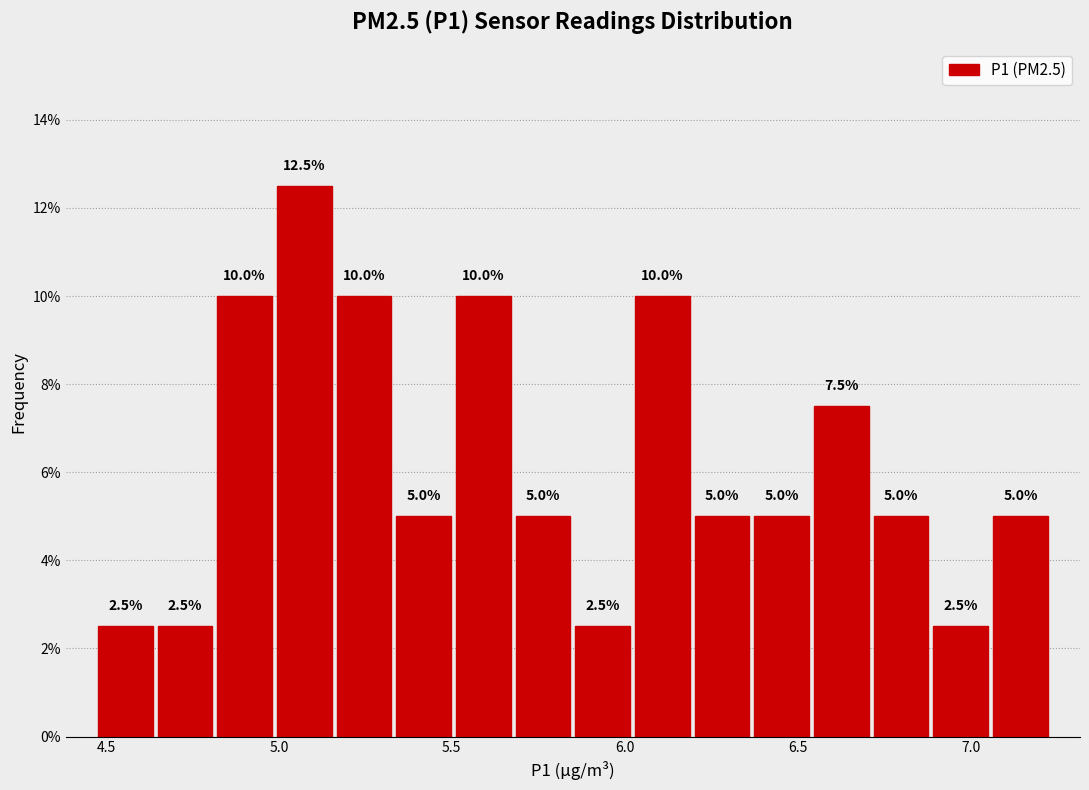

Around what value on the x-axis is the tallest bar? Give the approximate position of its centre, as read against the axis.

5.05